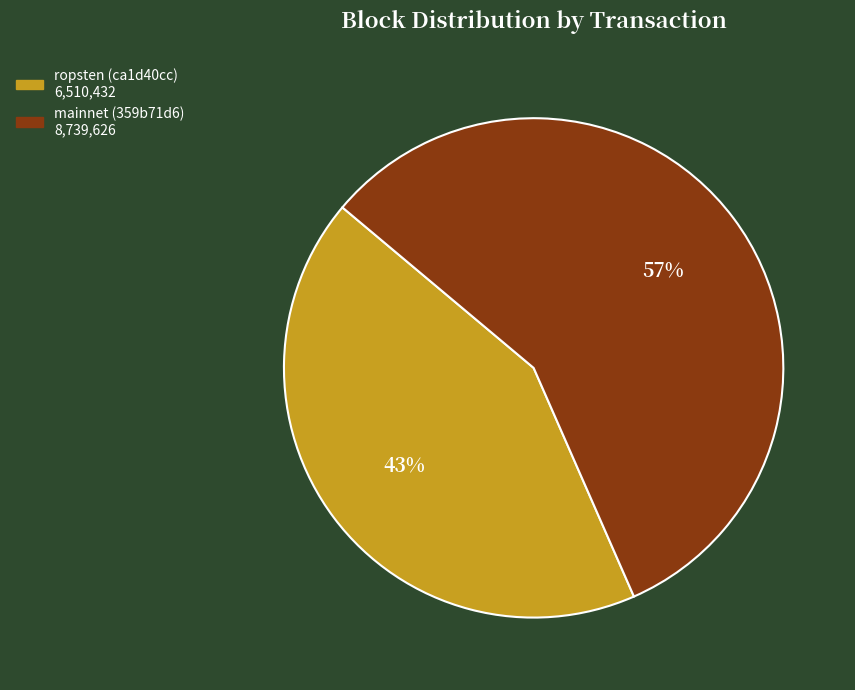

Does any single category account for the majority?

Yes